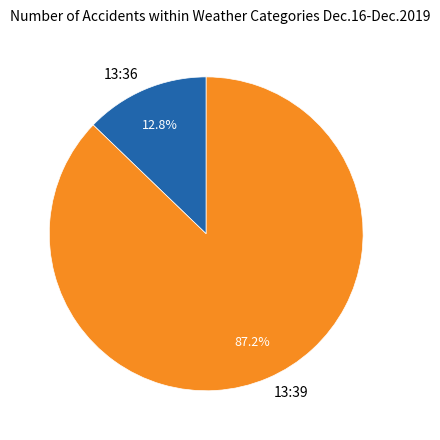

Which has a higher value, 13:39 or 13:36?

13:39